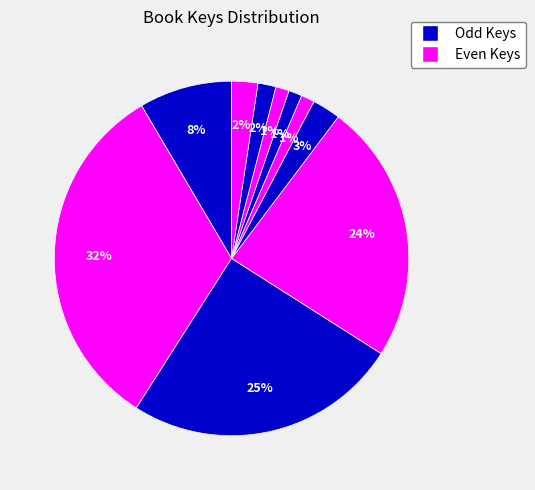

How many segments does this pie chart have?

10